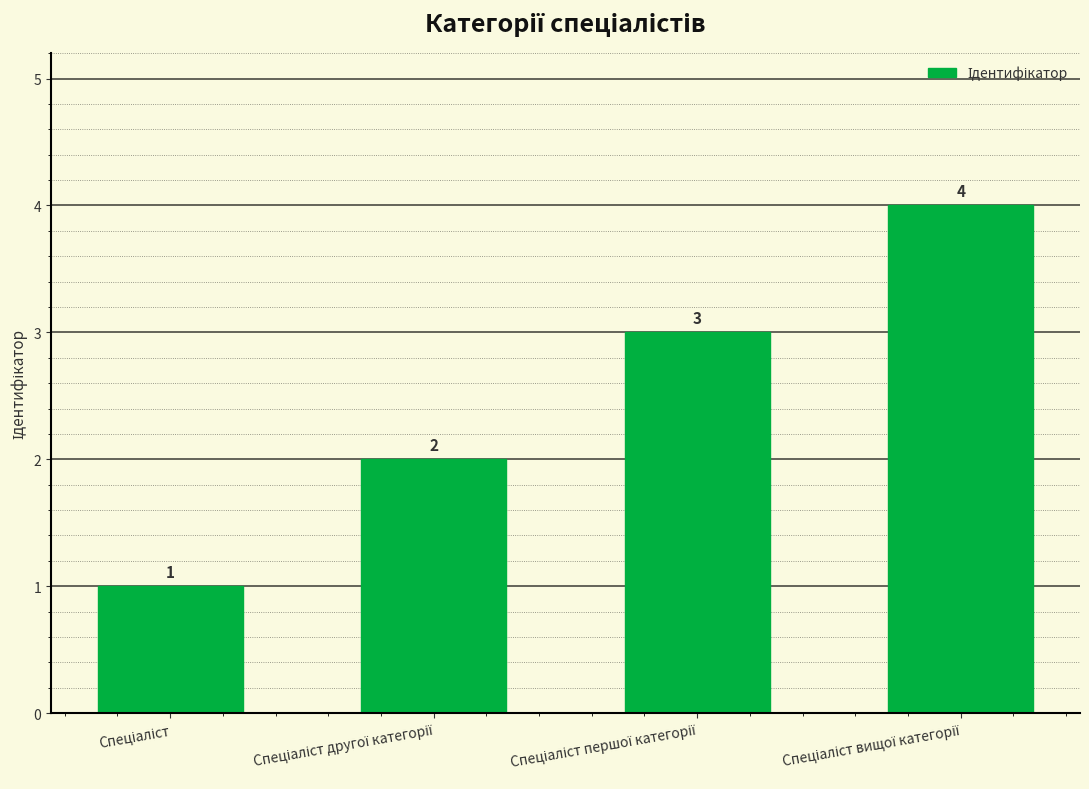

Reading right to left, what are all the values shown in this chart?

4	3	2	1